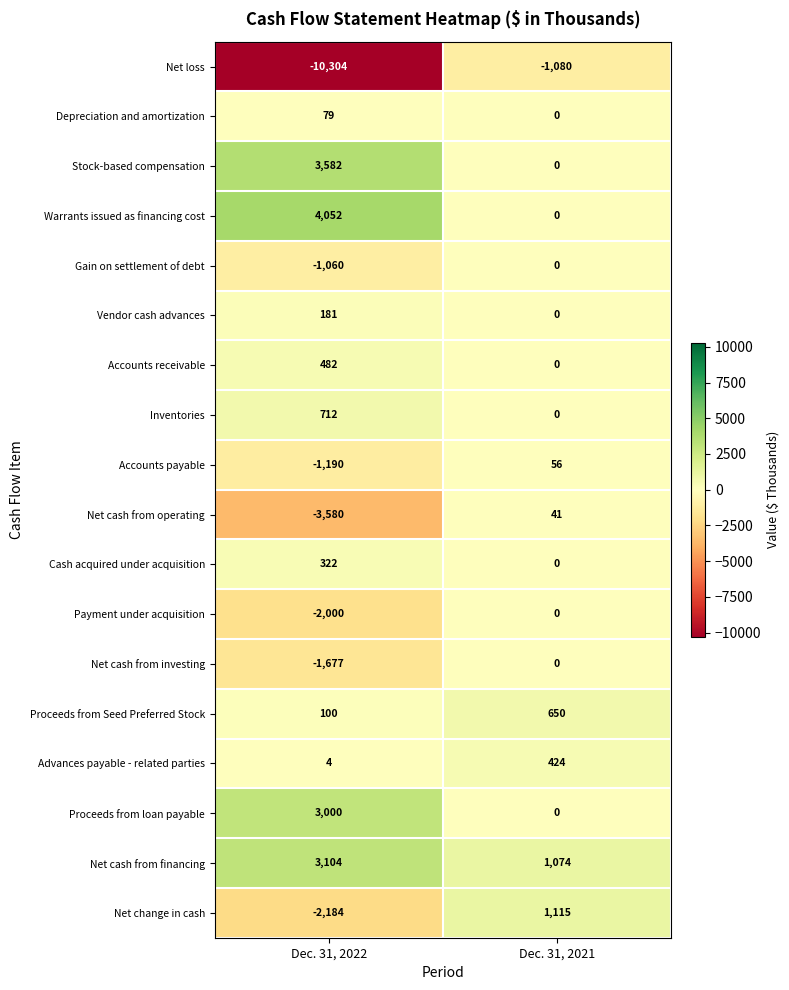

Which series has the largest total across all categories?

Net cash from financing